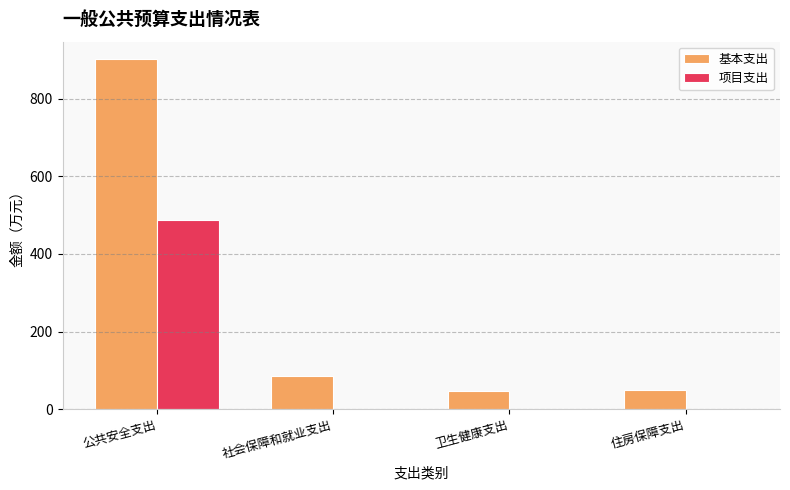

At which category is the sum across all series the highest?

公共安全支出